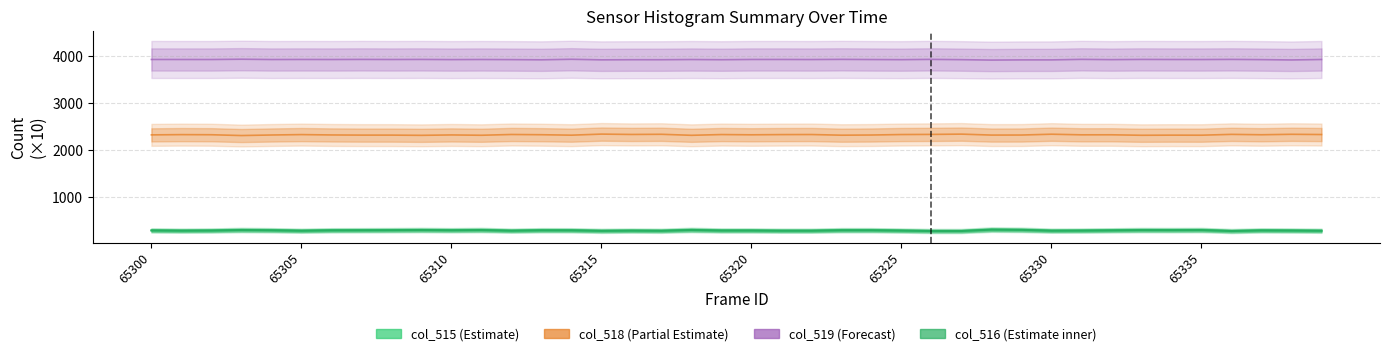

How many interior local valleys does the col_519 series have?

15